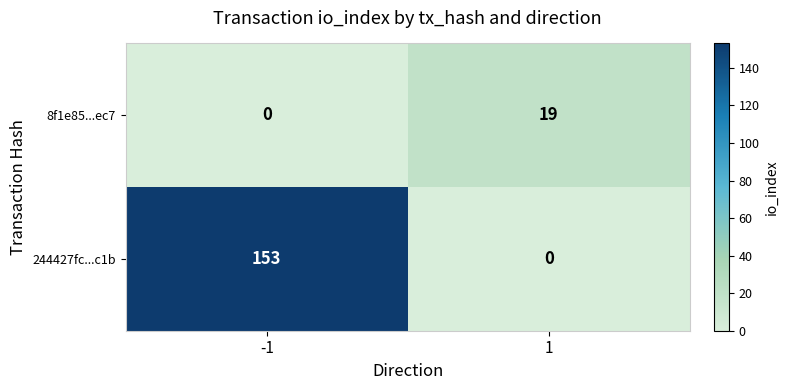

What is the greatest value displayed?

153